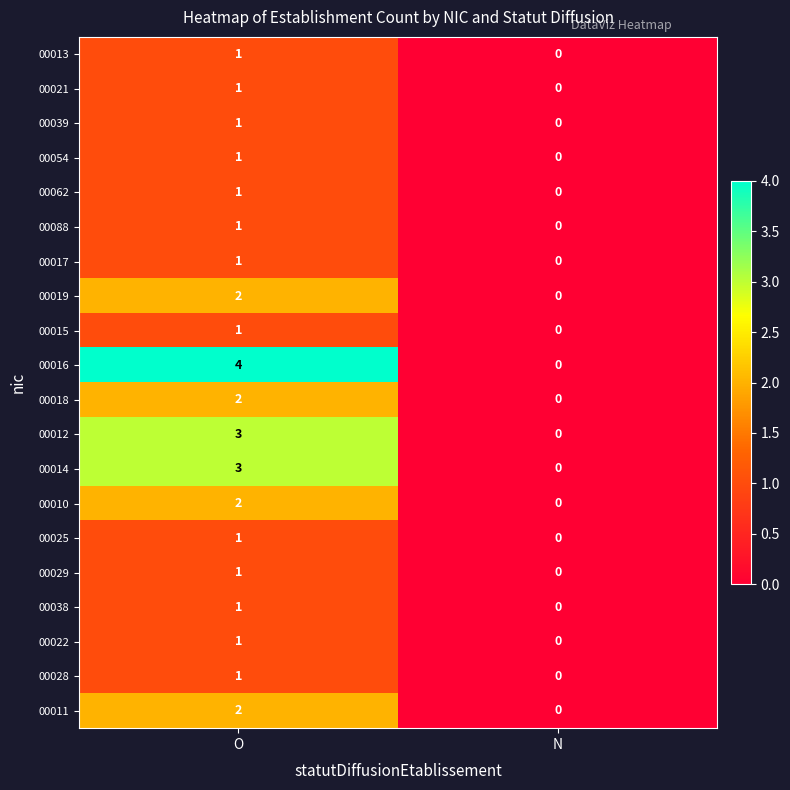

Is it true that 00010 equals 3 at O?

False